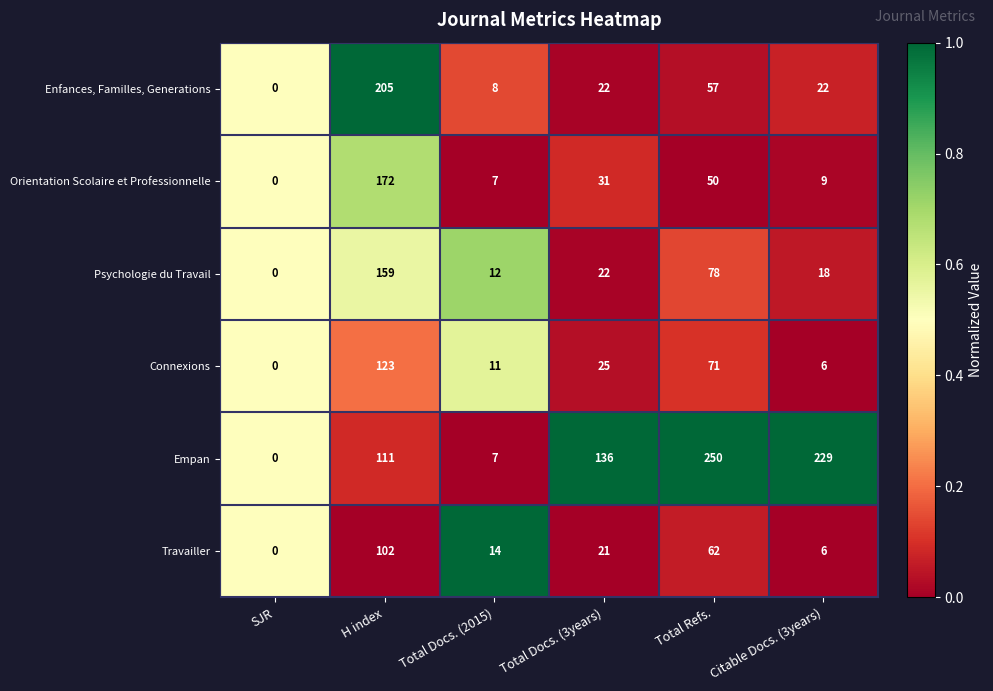

Which series has the largest range (max minus min)?

Empan